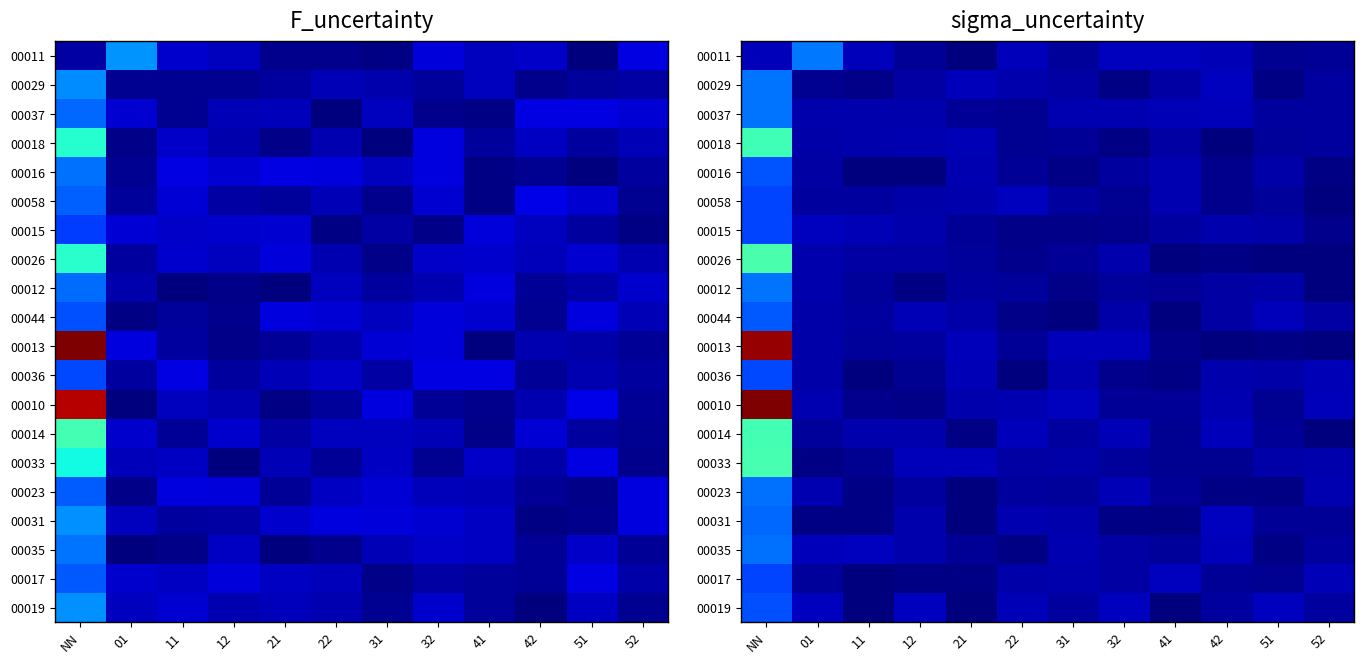

Which series has the largest range (max minus min)?

00010